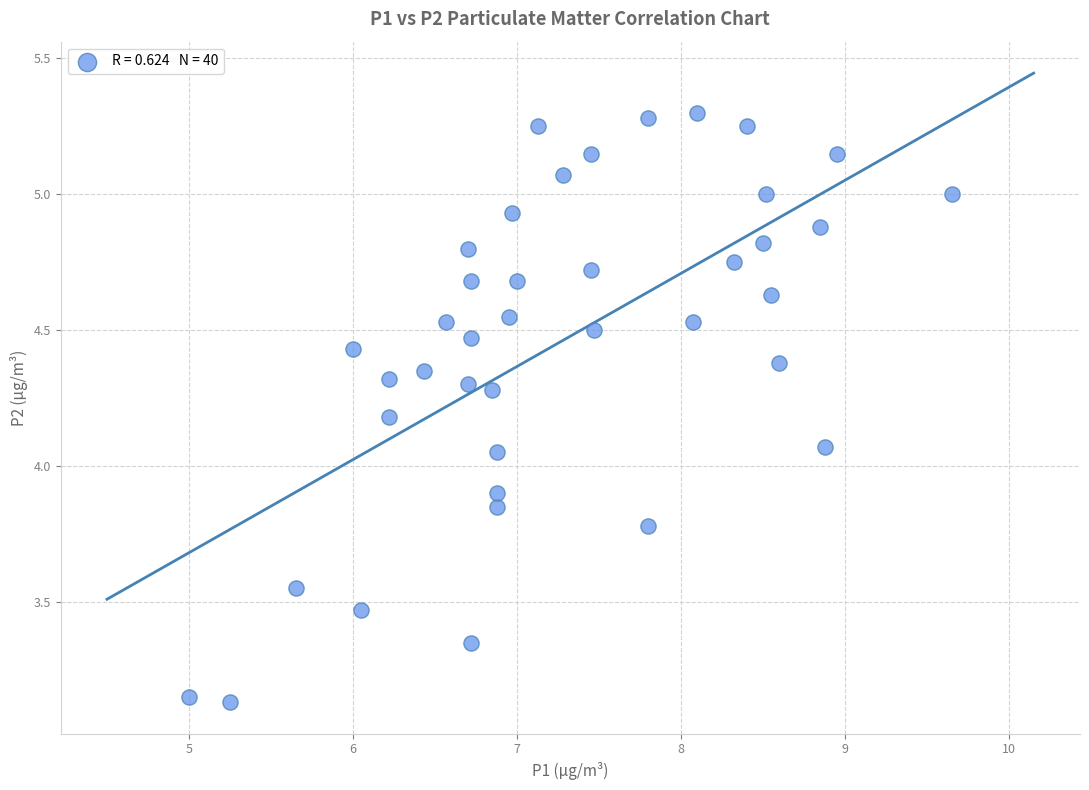

What is the range of Y values (max minus min)?

2.2